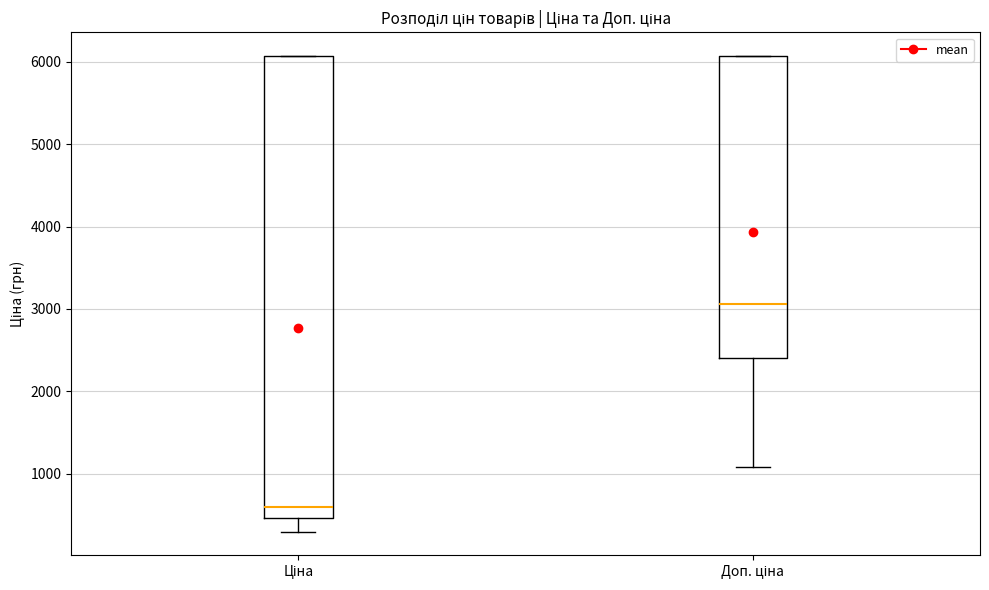

Which box's median line is the lowest?

Ціна